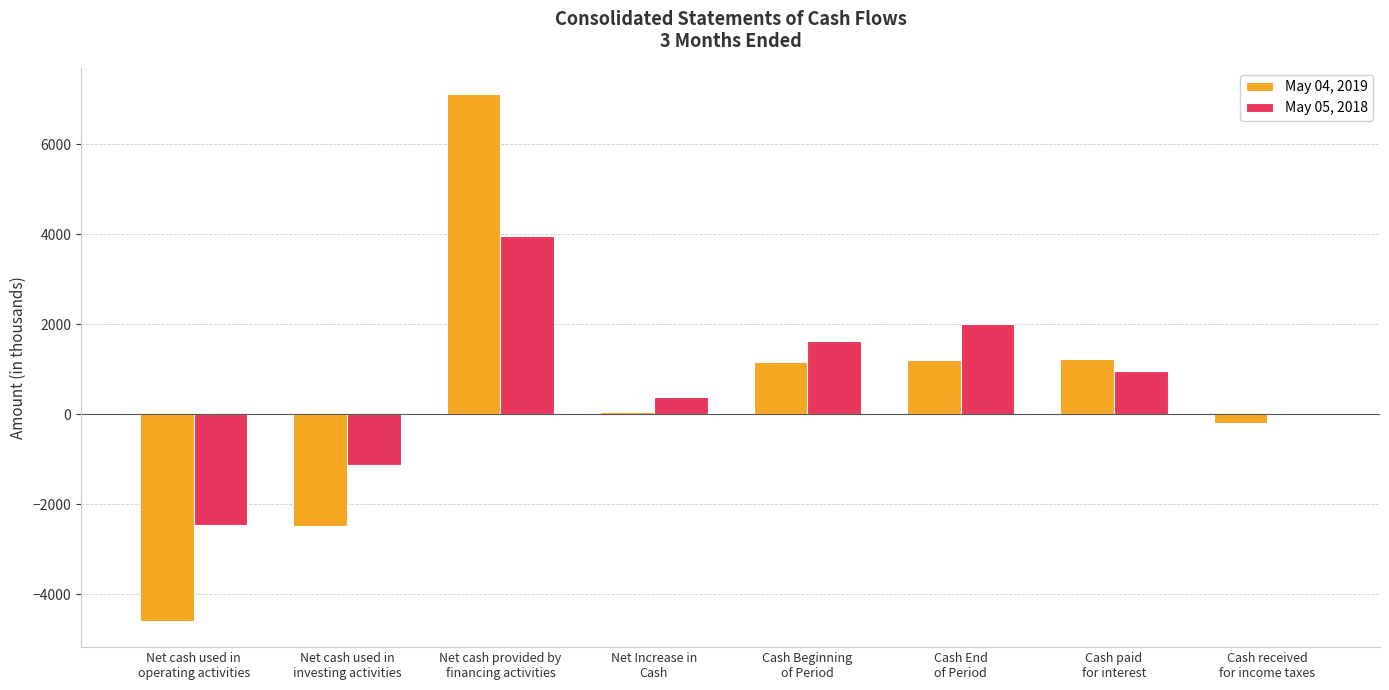

What is the greatest value displayed?

7113